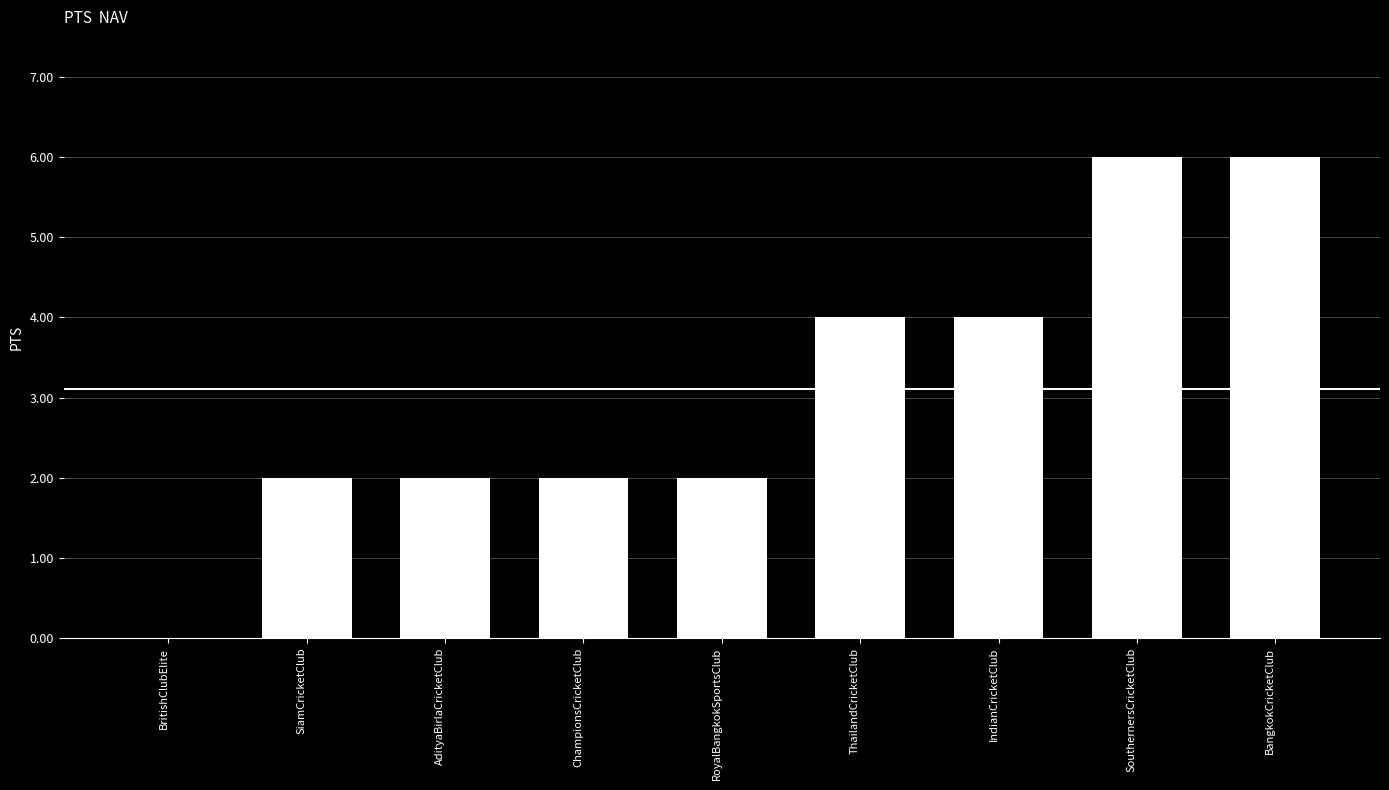

What is the approximate value at RoyalBangkokSportsClub?

2